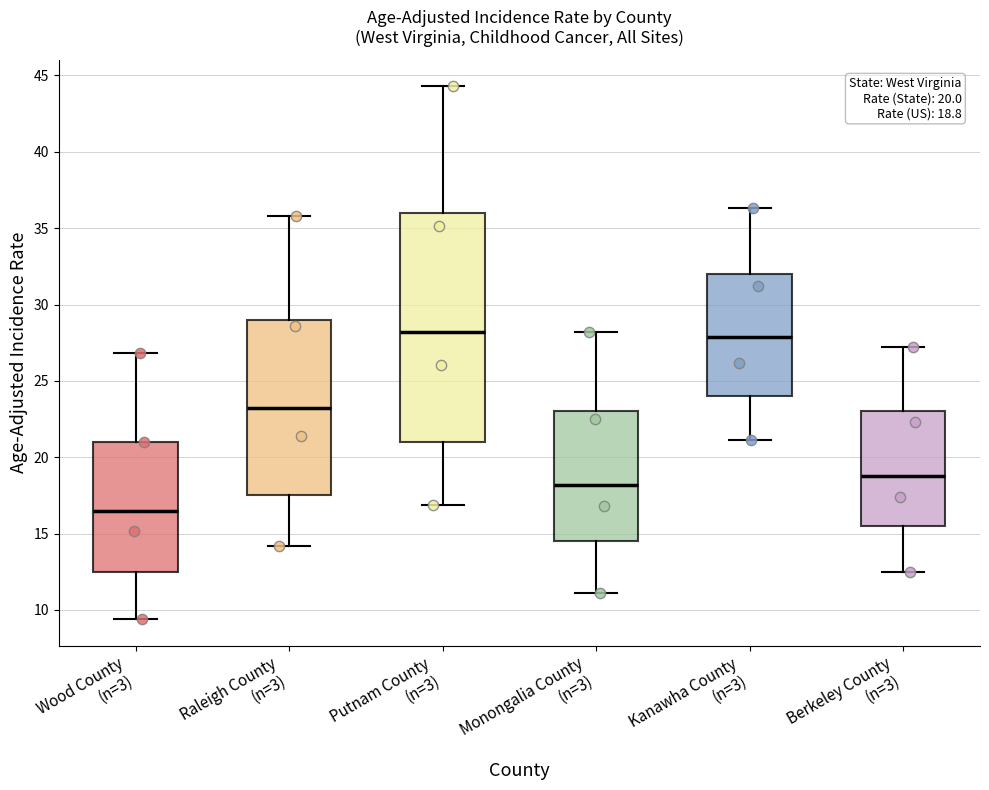

Comparing the boxes themselves (not the whiskers), which one is the tallest?

Putnam County (n=3)